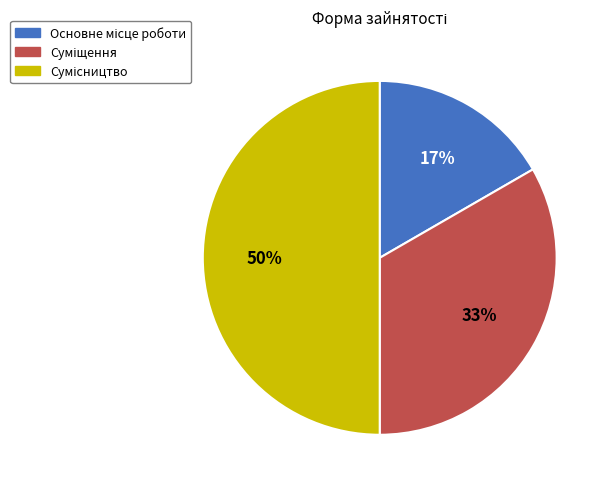

To the nearest percent, what is the average slice percentage?

33%